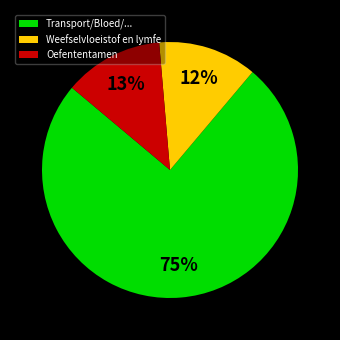

Between Transport/Bloed/... and Weefselvloeistof en lymfe, which is larger?

Transport/Bloed/...